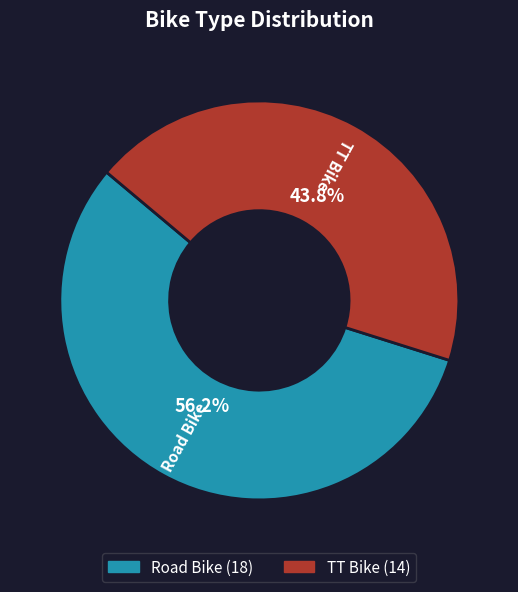

Which slice is the largest?

Road Bike